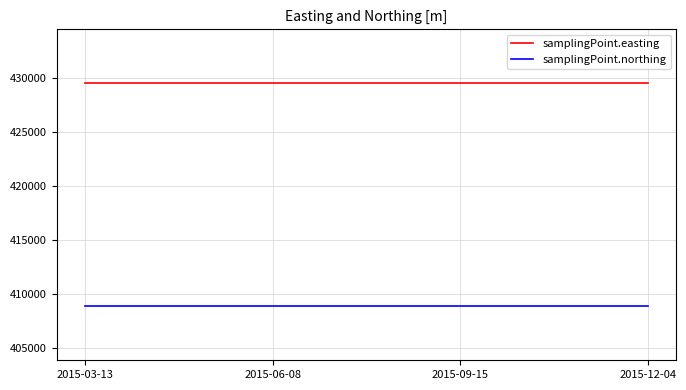

List the series in order of their overall mean, lowest first.

samplingPoint.northing, samplingPoint.easting